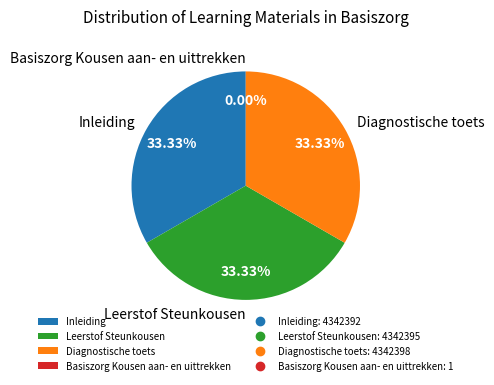

What is the change in value from Inleiding to Leerstof Steunkousen?

+3